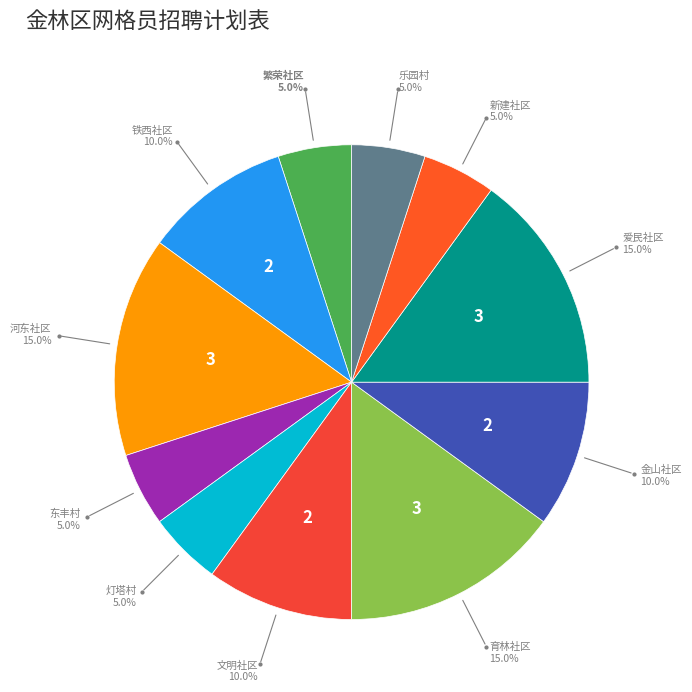

How many slices are in this pie chart?

11